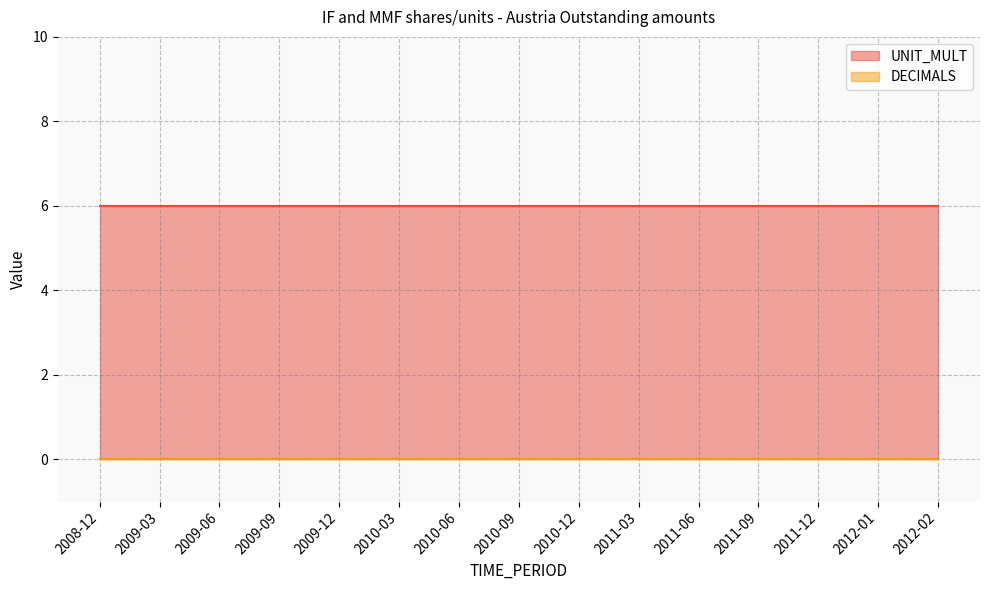

What is the label of the 2nd point from the left?

2009-03